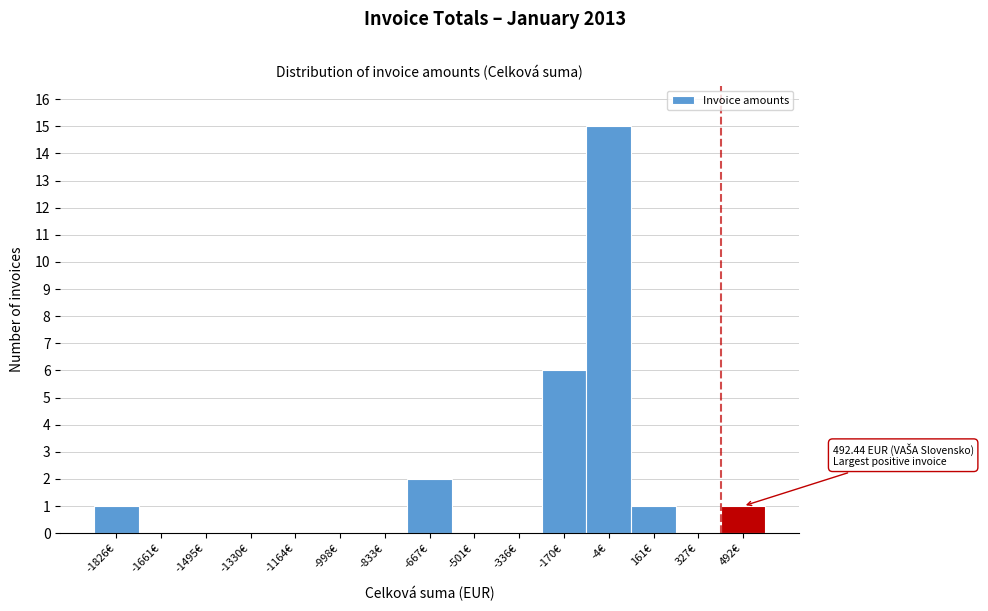

Reading left to right, what are all the values shown in this chart?

-1826€=1	-1661€=0	-1495€=0	-1330€=0	-1164€=0	-998€=0	-833€=0	-667€=2	-501€=0	-336€=0	-170€=6	-4€=15	161€=1	327€=0	492€=1